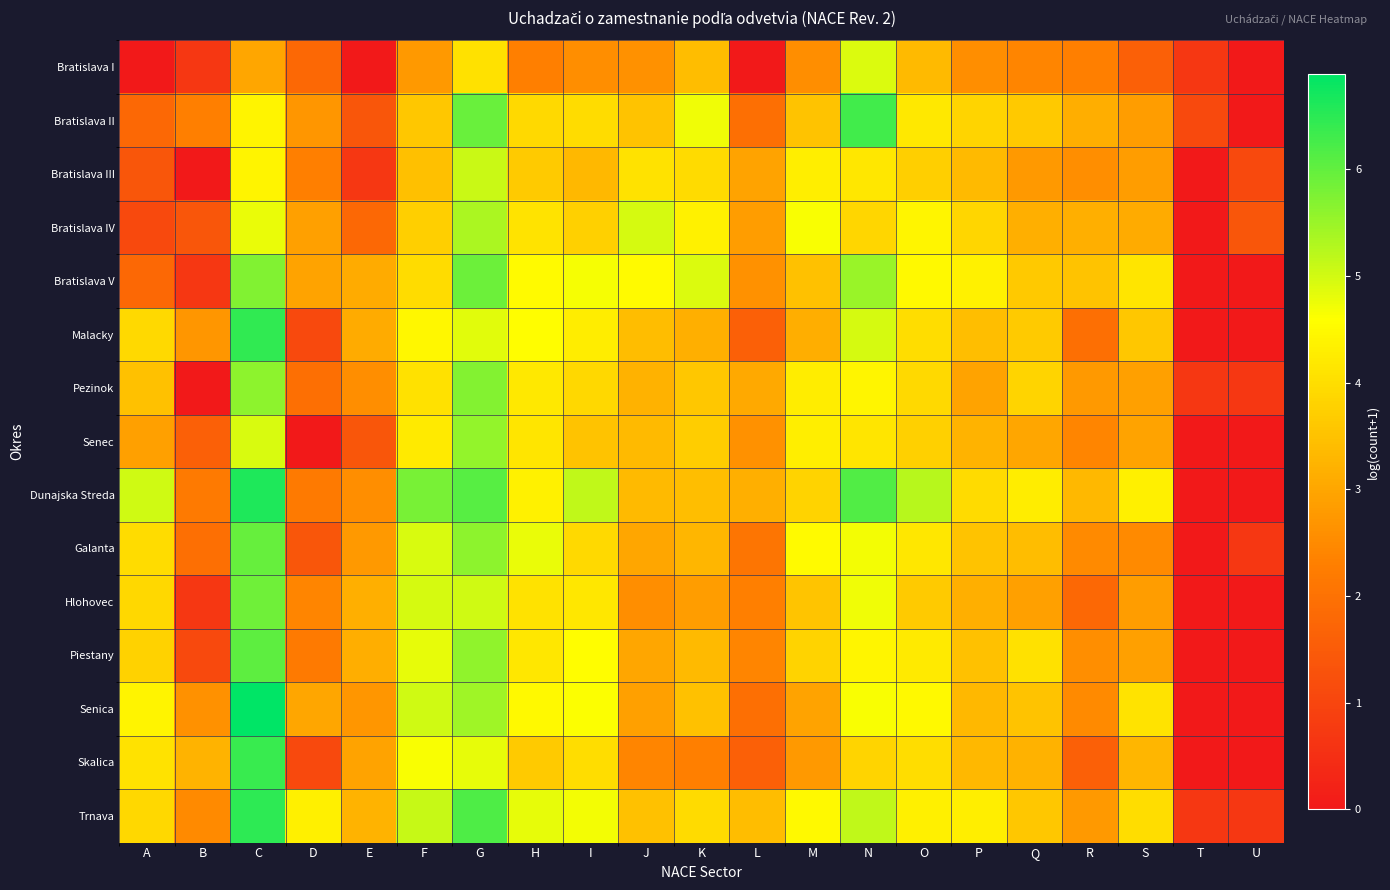

Reading right to left, transcribe all the data shown in this chart.

Bratislava I: U=0.0	T=0.7	S=1.6	R=2.3	Q=2.4	P=2.6	O=3.4	N=4.9	M=2.6	L=0.0	K=3.4	J=2.6	I=2.6	H=2.3	G=4.1	F=2.8	E=0.0	D=1.8	C=3.0	B=0.7	A=0.0
Bratislava II: U=0.0	T=1.1	S=2.8	R=3.1	Q=3.6	P=3.9	O=4.2	N=6.3	M=3.5	L=1.9	K=4.7	J=3.5	I=4.0	H=3.9	G=5.9	F=3.6	E=1.4	D=2.7	C=4.4	B=2.3	A=1.8
Bratislava III: U=1.1	T=0.0	S=2.8	R=2.6	Q=2.8	P=3.4	O=3.7	N=4.2	M=4.3	L=2.9	K=4.0	J=4.1	I=3.3	H=3.7	G=5.1	F=3.5	E=0.7	D=2.3	C=4.4	B=0.0	A=1.4
Bratislava IV: U=1.4	T=0.0	S=3.1	R=3.2	Q=3.2	P=3.9	O=4.4	N=3.9	M=4.7	L=2.8	K=4.4	J=5.0	I=3.8	H=4.1	G=5.3	F=3.7	E=1.8	D=2.9	C=4.8	B=1.4	A=1.1
Bratislava V: U=0.0	T=0.0	S=4.1	R=3.5	Q=3.6	P=4.3	O=4.5	N=5.5	M=3.5	L=2.6	K=4.9	J=4.5	I=4.7	H=4.5	G=5.9	F=4.0	E=3.1	D=2.9	C=5.7	B=0.7	A=1.8
Malacky: U=0.0	T=0.0	S=3.6	R=1.9	Q=3.7	P=3.4	O=4.0	N=5.0	M=3.1	L=1.6	K=3.2	J=3.4	I=4.3	H=4.6	G=4.9	F=4.5	E=3.1	D=1.1	C=6.5	B=2.7	A=3.9
Pezinok: U=0.7	T=0.7	S=2.9	R=2.8	Q=3.8	P=2.9	O=3.9	N=4.4	M=4.3	L=3.0	K=3.6	J=3.2	I=3.9	H=4.2	G=5.7	F=4.1	E=2.6	D=1.9	C=5.6	B=0.0	A=3.5
Senec: U=0.0	T=0.0	S=2.9	R=2.4	Q=3.0	P=3.3	O=3.8	N=4.1	M=4.3	L=2.6	K=3.7	J=3.4	I=3.5	H=4.1	G=5.6	F=4.2	E=1.4	D=0.0	C=5.0	B=1.6	A=2.9
Dunajska Streda: U=0.0	T=0.0	S=4.3	R=3.3	Q=4.3	P=4.0	O=5.2	N=6.2	M=3.8	L=3.2	K=3.4	J=3.4	I=5.1	H=4.4	G=6.1	F=5.8	E=2.6	D=2.2	C=6.6	B=2.2	A=5.0
Galanta: U=0.7	T=0.0	S=2.5	R=2.5	Q=3.4	P=3.5	O=4.2	N=4.7	M=4.5	L=2.1	K=3.3	J=3.0	I=3.9	H=4.8	G=5.6	F=5.0	E=2.8	D=1.4	C=6.0	B=1.9	A=4.0
Hlohovec: U=0.0	T=0.0	S=2.8	R=1.8	Q=2.9	P=3.2	O=3.6	N=4.7	M=3.6	L=2.3	K=2.8	J=2.6	I=4.2	H=4.1	G=5.0	F=5.0	E=3.2	D=2.4	C=5.9	B=0.7	A=3.9
Piestany: U=0.0	T=0.0	S=2.9	R=2.6	Q=4.0	P=3.5	O=4.2	N=4.4	M=3.8	L=2.4	K=3.4	J=3.0	I=4.6	H=4.2	G=5.6	F=4.8	E=3.1	D=2.2	C=6.0	B=1.1	A=3.8
Senica: U=0.0	T=0.0	S=4.1	R=2.5	Q=3.5	P=3.3	O=4.5	N=4.7	M=2.9	L=1.9	K=3.5	J=2.9	I=4.6	H=4.5	G=5.4	F=5.0	E=2.7	D=3.0	C=6.9	B=2.6	A=4.4
Skalica: U=0.0	T=0.0	S=3.3	R=1.6	Q=3.2	P=3.3	O=4.0	N=3.9	M=2.8	L=1.6	K=2.3	J=2.4	I=4.0	H=3.6	G=4.8	F=4.7	E=2.9	D=1.1	C=6.4	B=3.3	A=4.1
Trnava: U=0.7	T=0.7	S=4.0	R=2.8	Q=3.6	P=4.3	O=4.3	N=5.2	M=4.5	L=3.4	K=4.0	J=3.5	I=4.7	H=4.8	G=6.2	F=5.1	E=3.3	D=4.3	C=6.5	B=2.5	A=3.9